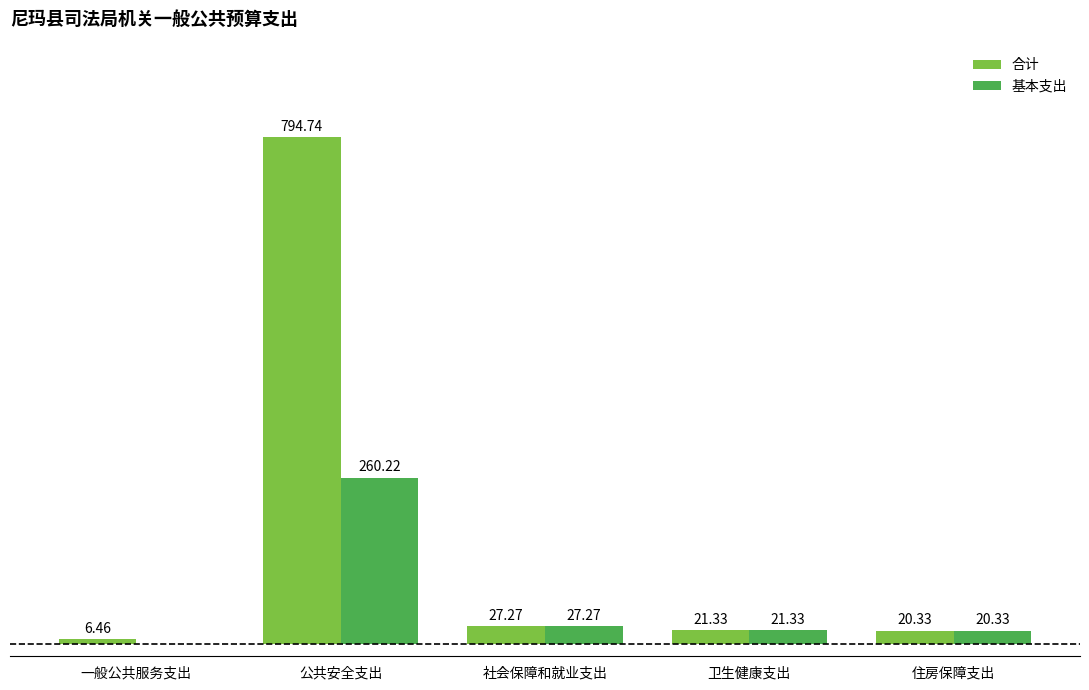

Which label corresponds to the largest value in the chart?

公共安全支出